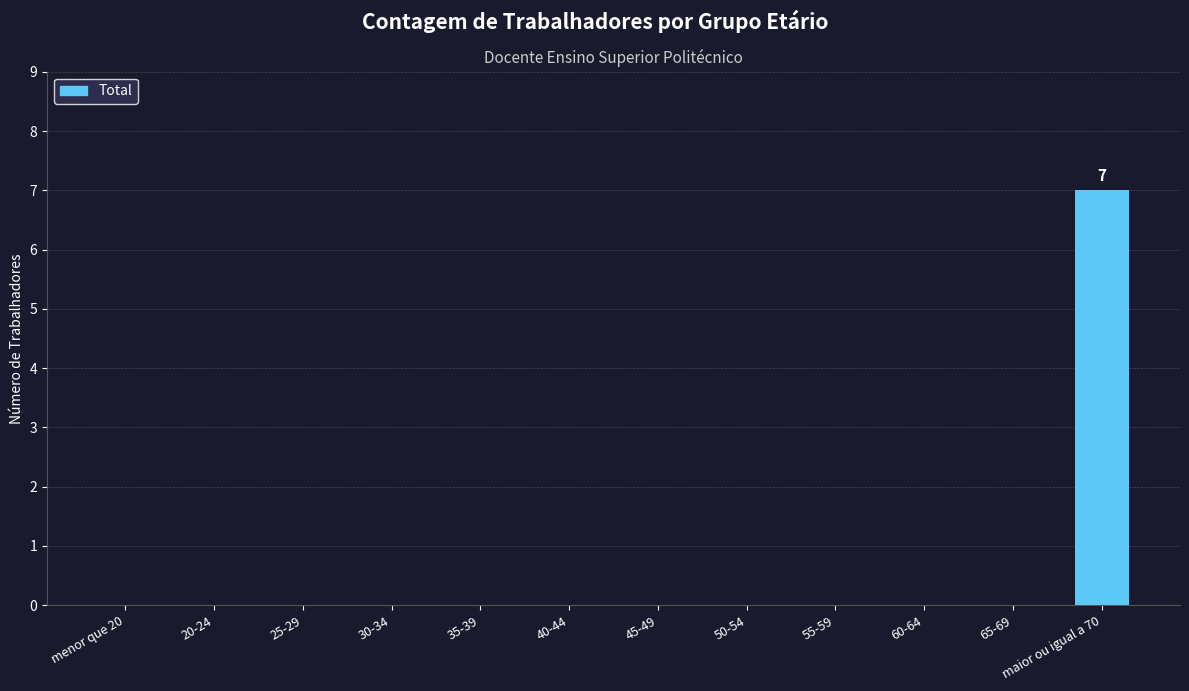

Reading left to right, what are all the values shown in this chart?

menor que 20=0	20-24=0	25-29=0	30-34=0	35-39=0	40-44=0	45-49=0	50-54=0	55-59=0	60-64=0	65-69=0	maior ou igual a 70=7